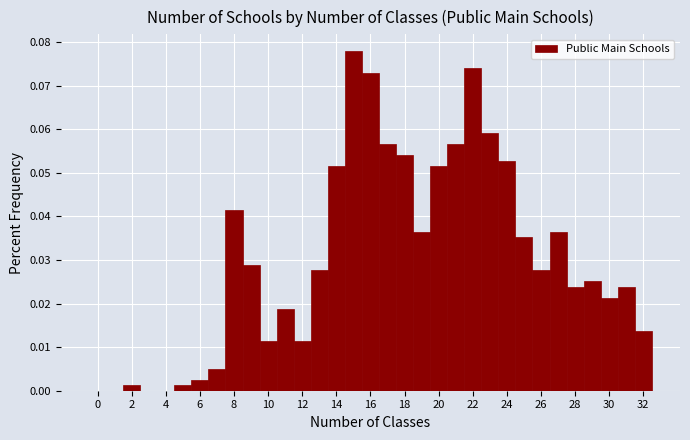

Which range on the x-axis has the tallest bar?

14.5 to 15.5